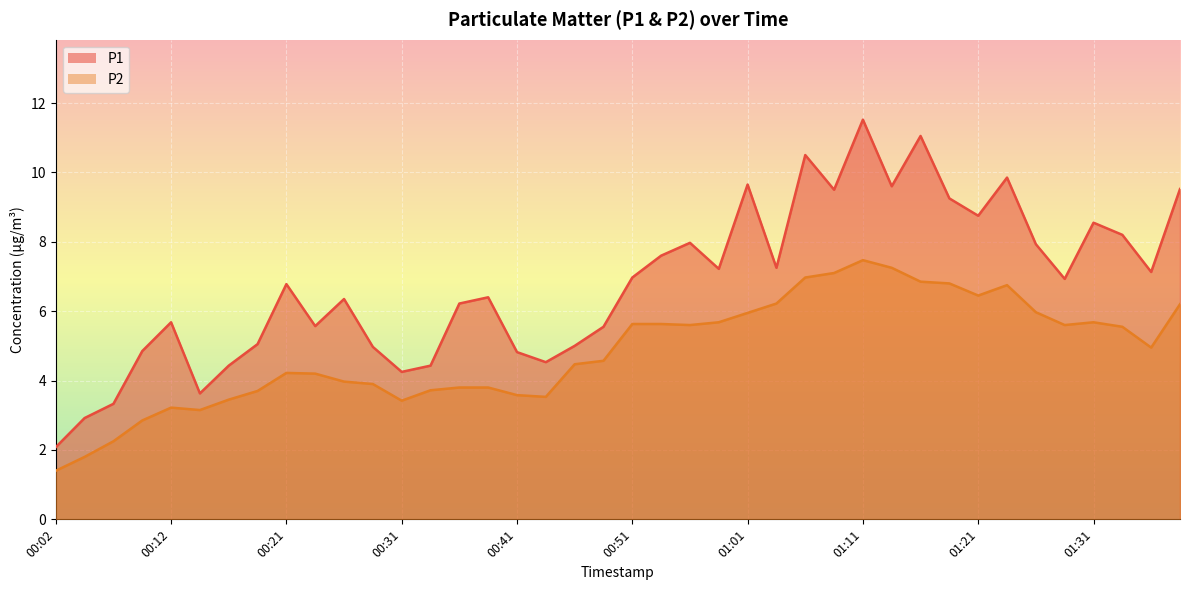

Reading left to right, extract all data points from this chart.

P1: 00:02=2.1	00:04=2.9	00:07=3.3	00:09=4.8	00:12=5.7	00:14=3.6	00:17=4.4	00:19=5.0	00:21=6.8	00:24=5.6	00:26=6.3	00:29=5.0	00:31=4.2	00:34=4.4	00:36=6.2	00:39=6.4	00:41=4.8	00:44=4.5	00:46=5.0	00:49=5.5	00:51=7.0	00:53=7.6	00:56=8.0	00:58=7.2	01:01=9.7	01:03=7.2	01:06=10.5	01:08=9.5	01:11=11.5	01:13=9.6	01:16=11.1	01:18=9.2	01:21=8.8	01:23=9.8	01:26=7.9	01:28=6.9	01:31=8.6	01:33=8.2	01:36=7.1	01:38=9.5
P2: 00:02=1.4	00:04=1.8	00:07=2.2	00:09=2.9	00:12=3.2	00:14=3.1	00:17=3.5	00:19=3.7	00:21=4.2	00:24=4.2	00:26=4.0	00:29=3.9	00:31=3.4	00:34=3.7	00:36=3.8	00:39=3.8	00:41=3.6	00:44=3.5	00:46=4.5	00:49=4.6	00:51=5.6	00:53=5.6	00:56=5.6	00:58=5.7	01:01=6.0	01:03=6.2	01:06=7.0	01:08=7.1	01:11=7.5	01:13=7.2	01:16=6.8	01:18=6.8	01:21=6.5	01:23=6.8	01:26=6.0	01:28=5.6	01:31=5.7	01:33=5.5	01:36=5.0	01:38=6.2